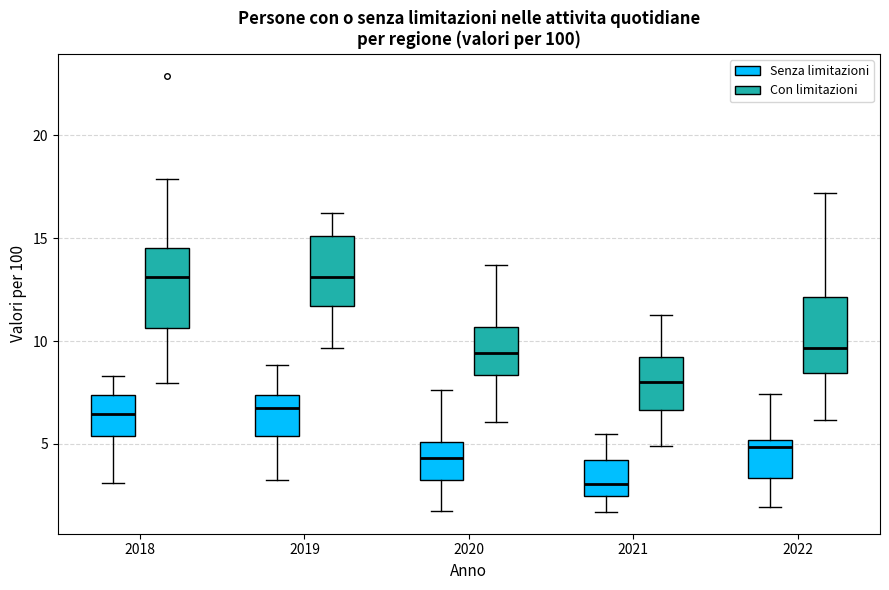

Where does the median line of the box for 2022 (Con limitazioni) sit on the y-axis? The values are not printed on the chart, so give them approximately, as read against the axis.

9.5